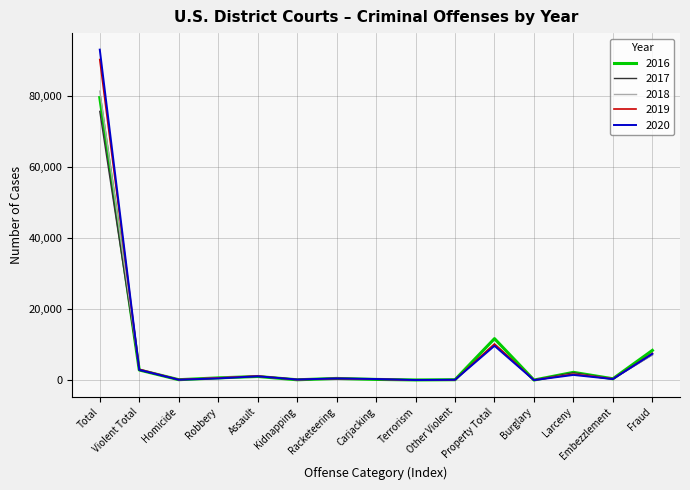

What is the approximate value of 2017 at Other Violent, to the nearest 50?

100